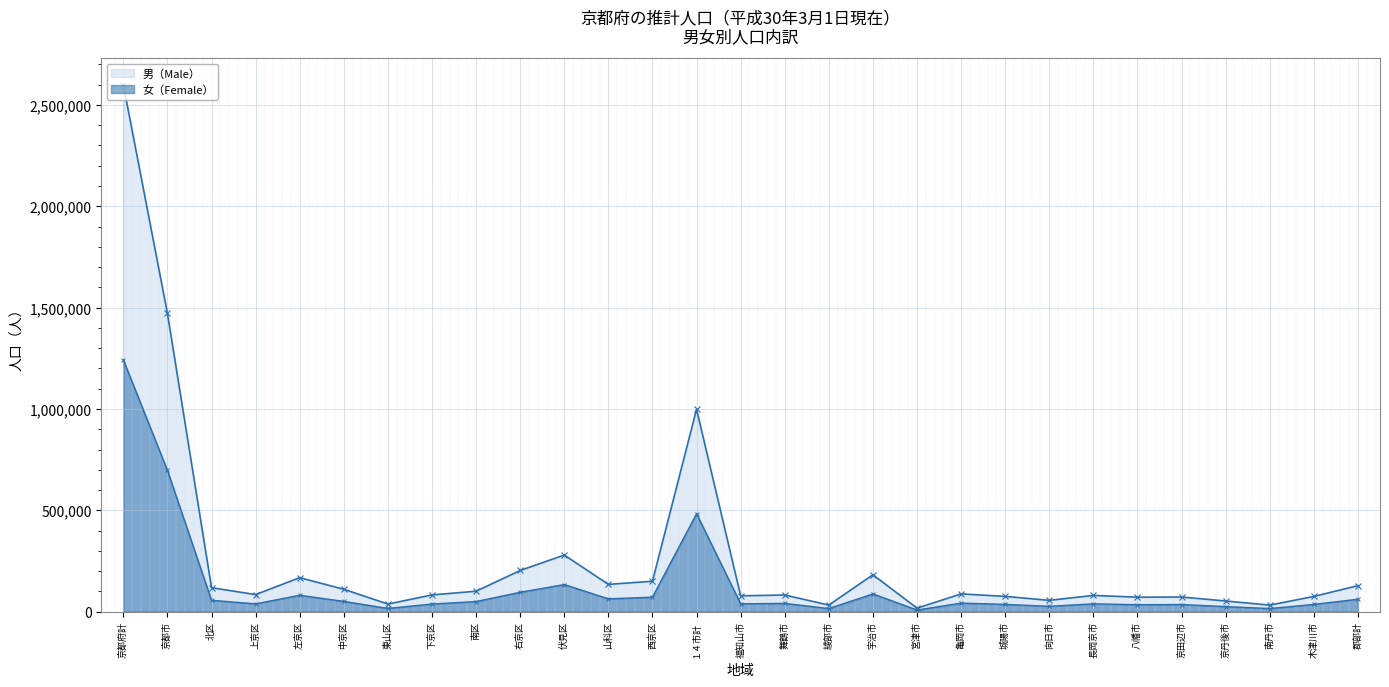

At which category does 男（Male） reach its first local peak?

左京区